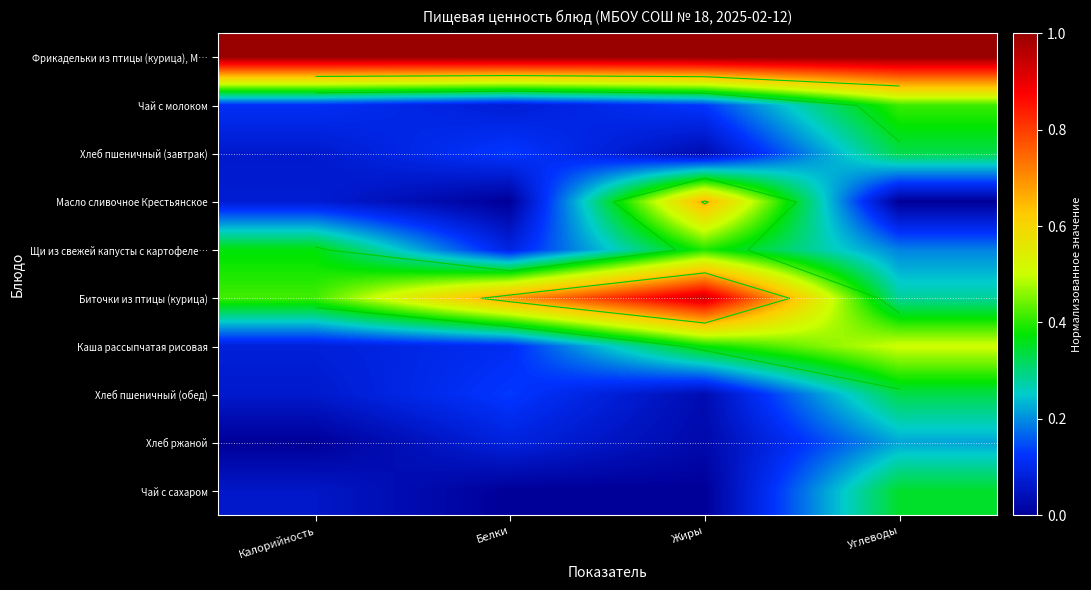

At which category is the sum across all series the highest?

Углеводы